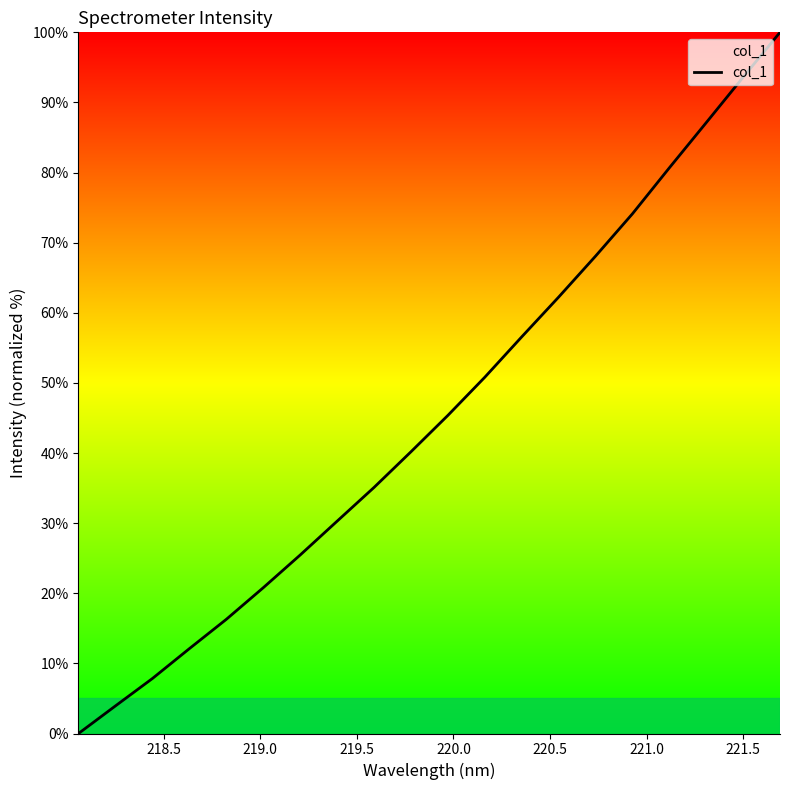

What is the difference between the maximum and minimum values?

100.0